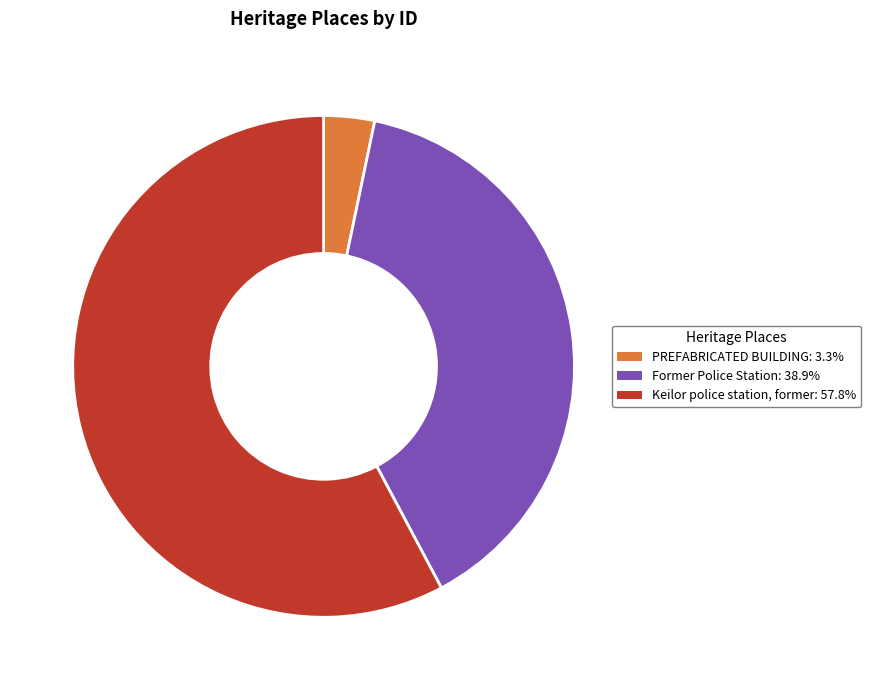

Combined, do PREFABRICATED BUILDING and Keilor police station, former account for over 50%?

Yes